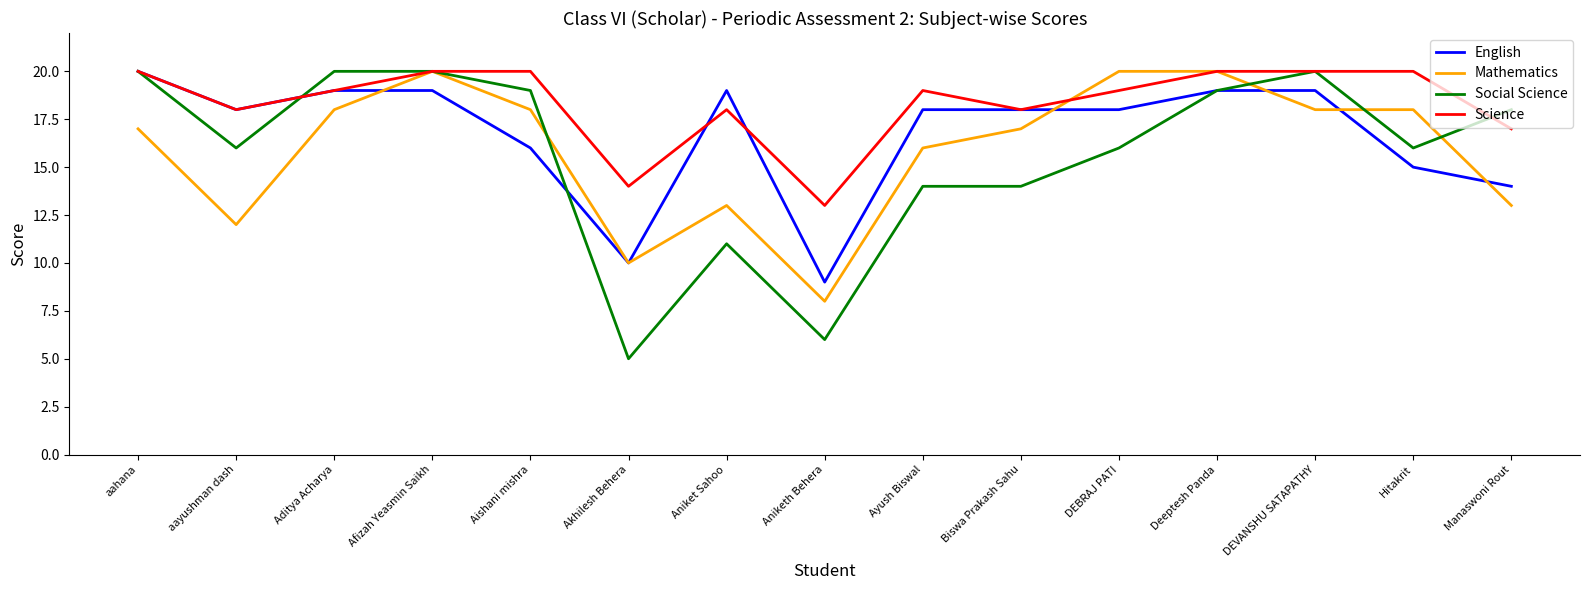

What is the smallest value displayed?

5